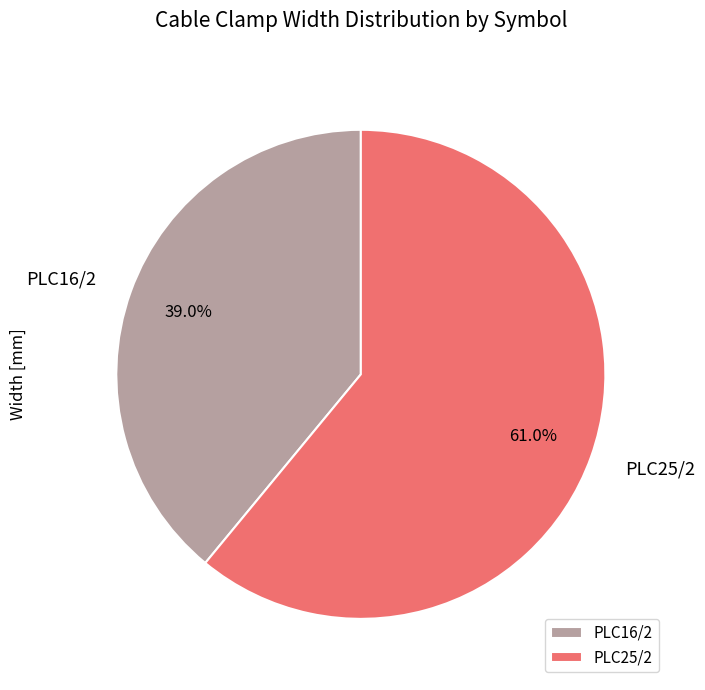

Do PLC16/2 and PLC25/2 together represent more than half of the pie?

Yes